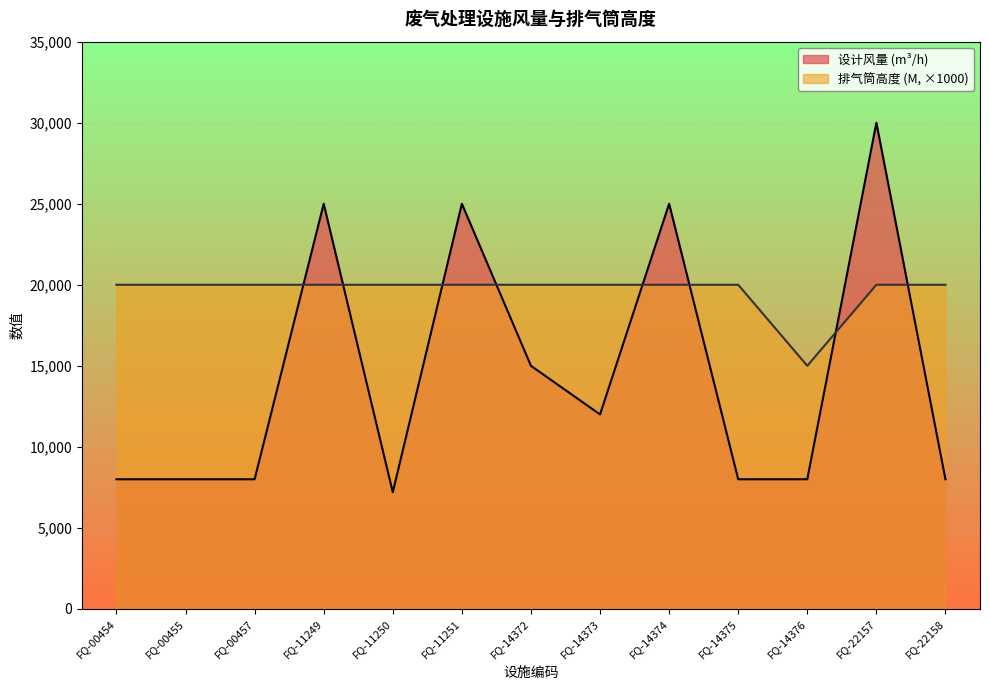

Is it true that 设计风量 (m³/h) equals 12314 at FQ-11249?

False